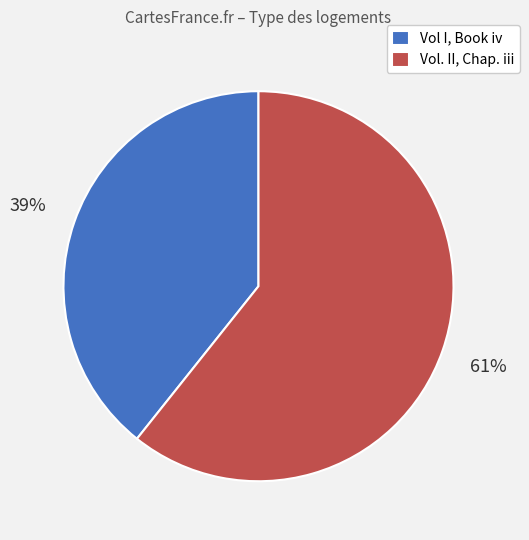

Between Vol I, Book iv and Vol. II, Chap. iii, which is larger?

Vol. II, Chap. iii